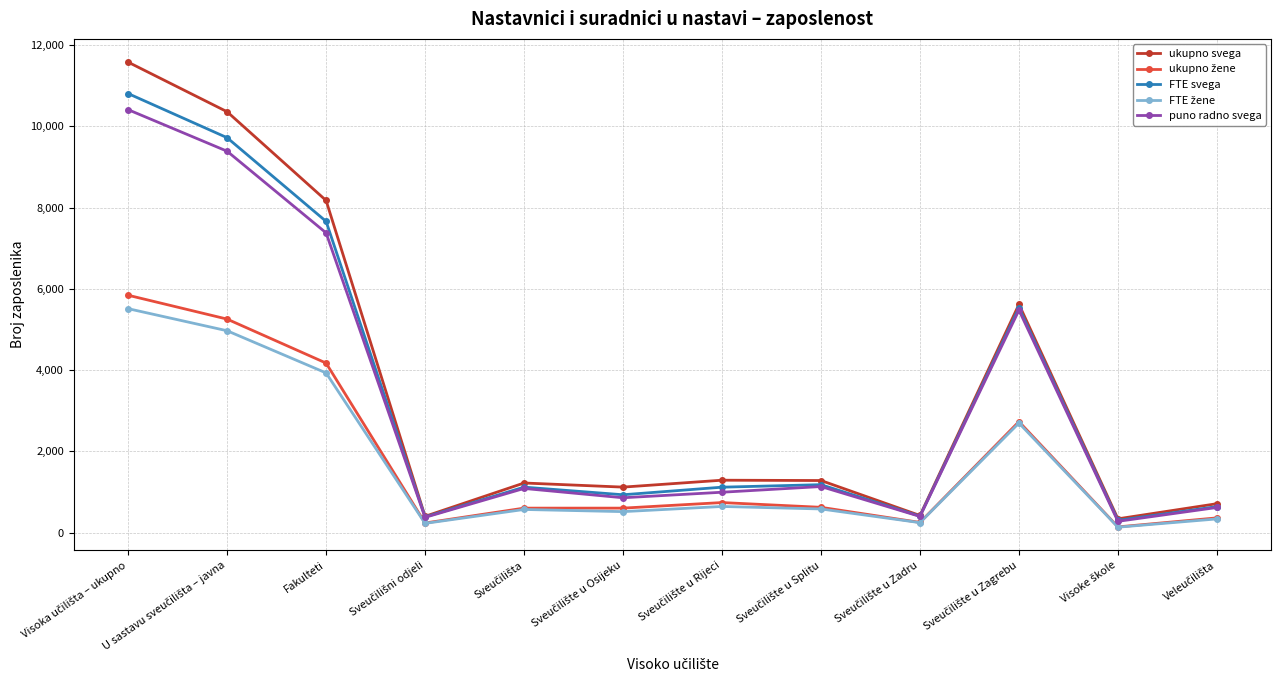

Which series has the largest range (max minus min)?

ukupno svega